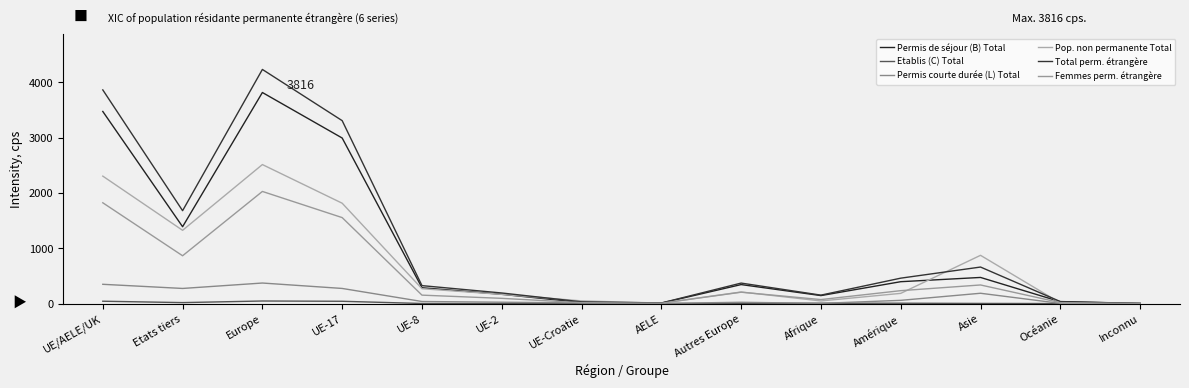

How many series are shown in this chart?

6